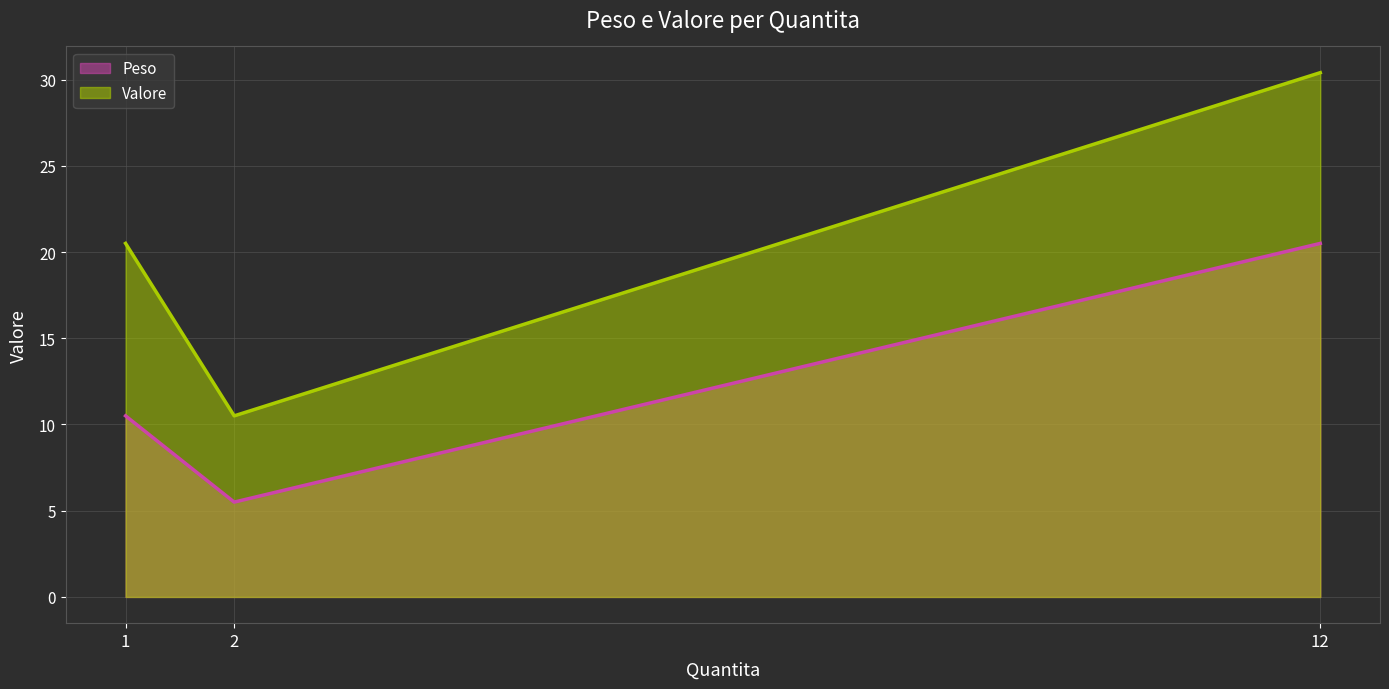

What is the value of the Valore point at the 3rd from the left?

30.4